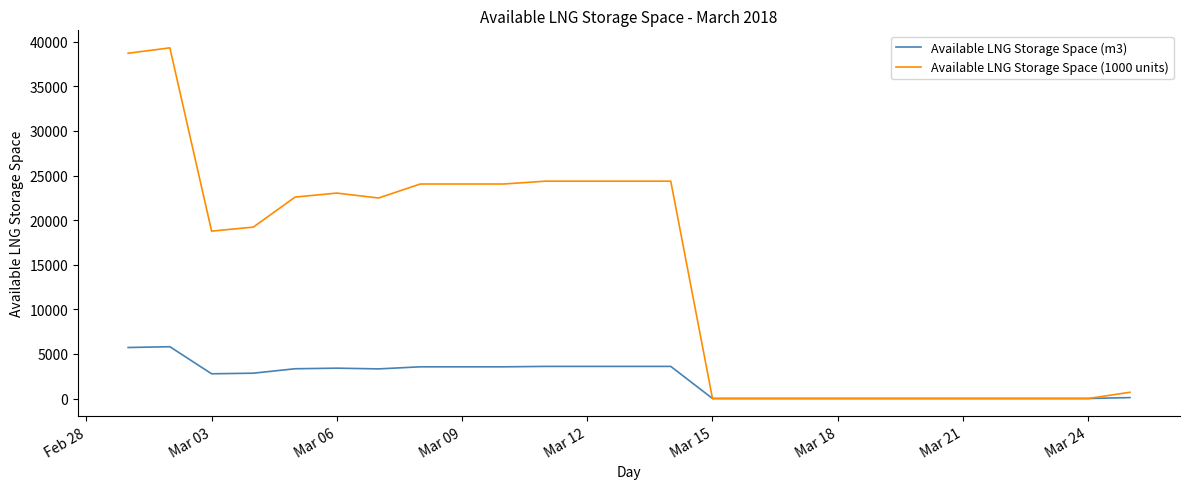

Which series has the largest total across all categories?

Available LNG Storage Space (1000 units)